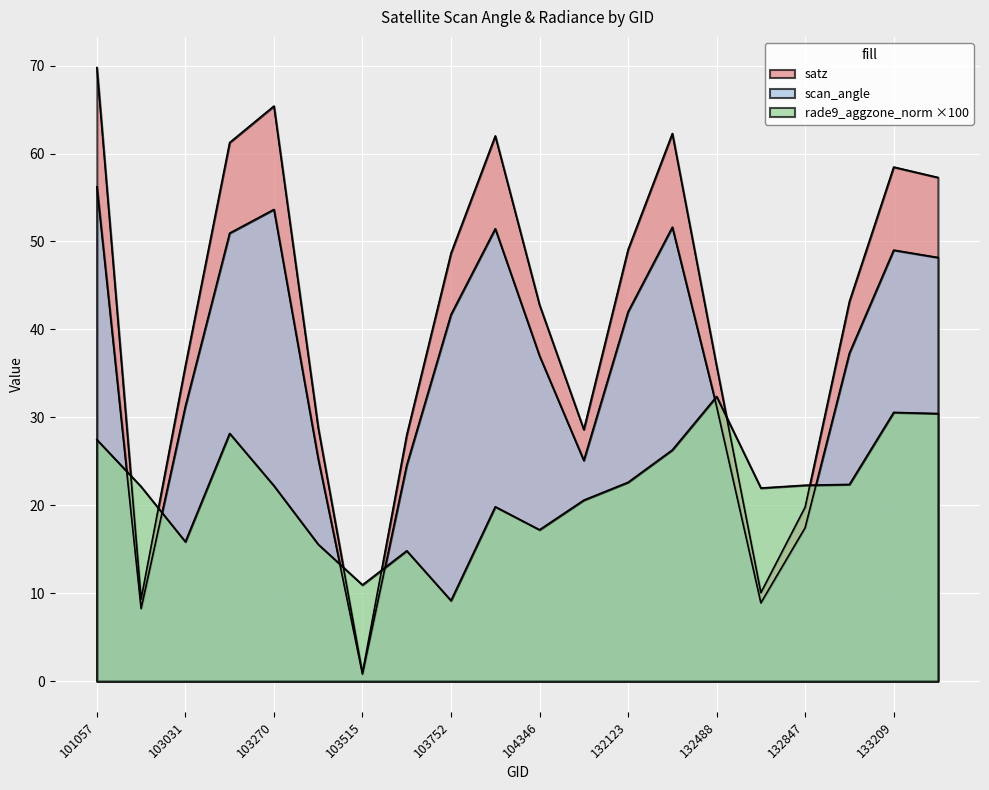

At which label does scan_angle first exceed 37?

101057